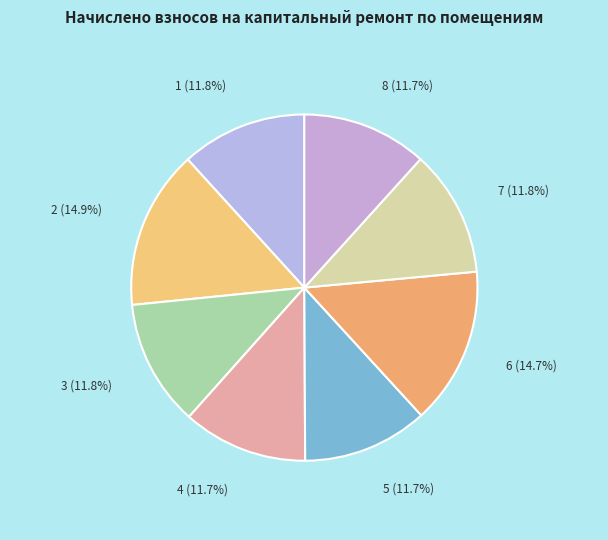

How many slices are in this pie chart?

8